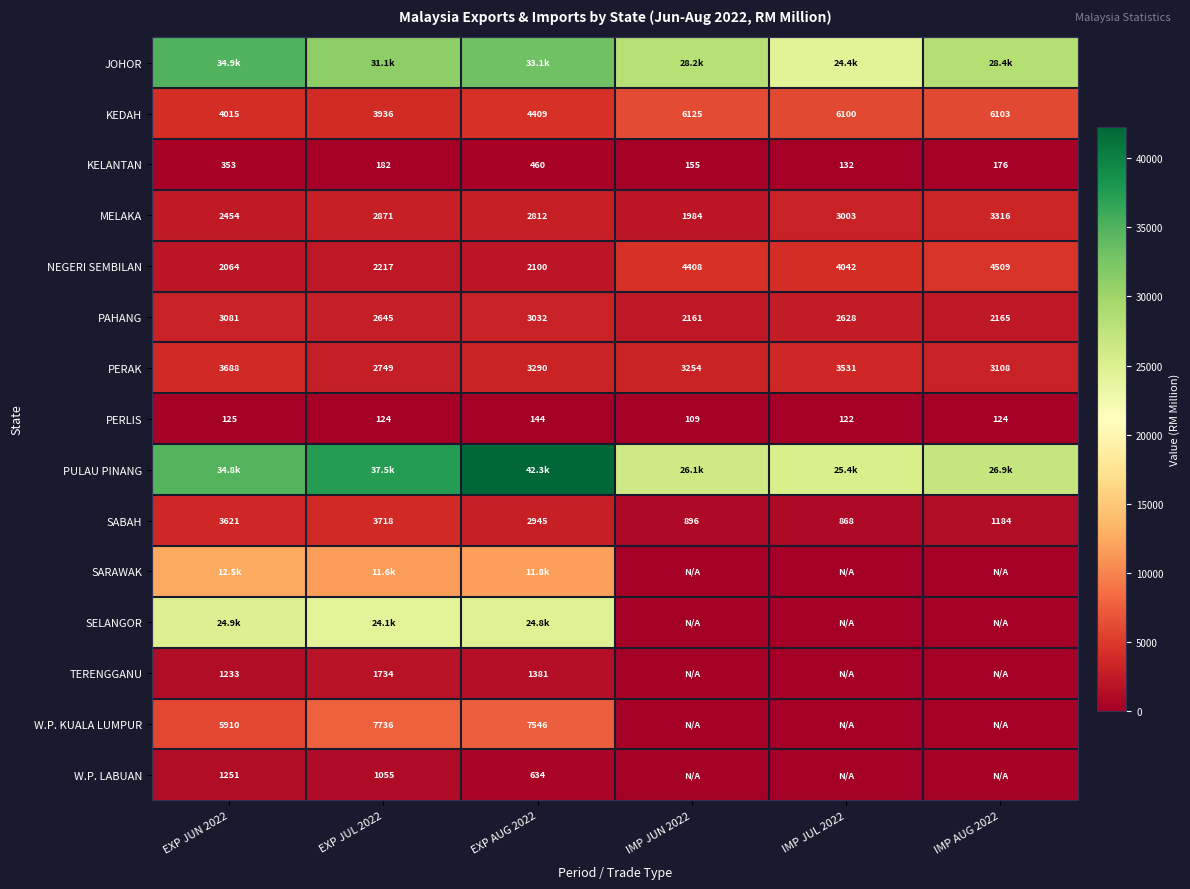

Rank the categories by PERAK value from lowest to highest.

EXP JUL 2022, IMP AUG 2022, IMP JUN 2022, EXP AUG 2022, IMP JUL 2022, EXP JUN 2022